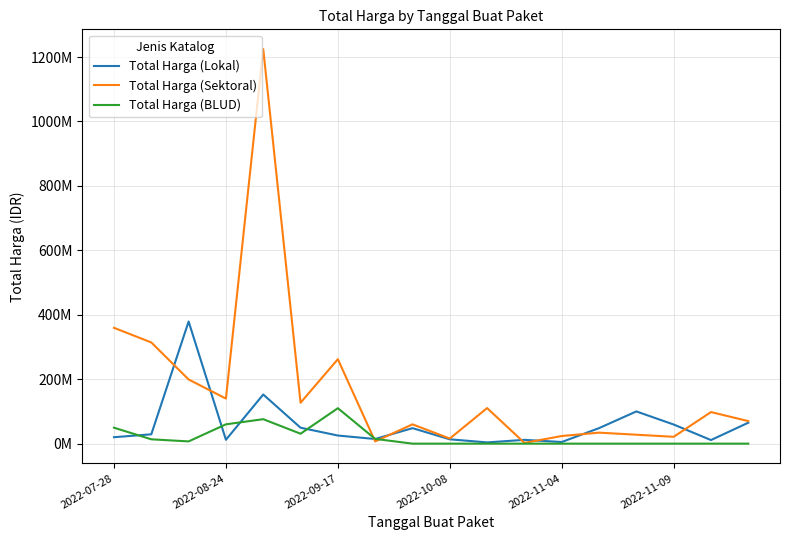

Rank the series by their average value, from lowest to highest.

Total Harga (BLUD), Total Harga (Lokal), Total Harga (Sektoral)